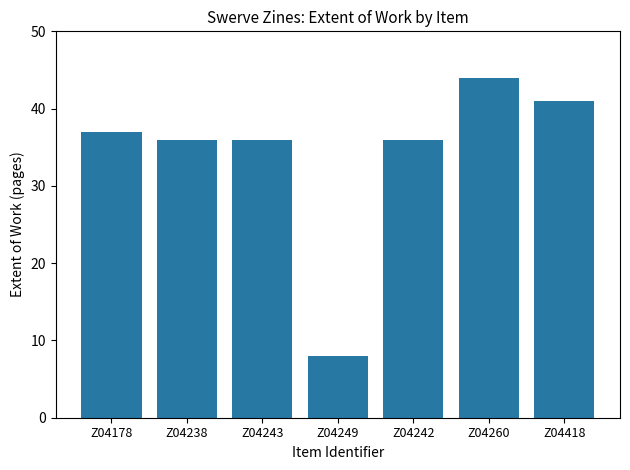

What position from the right is Z04418?

1